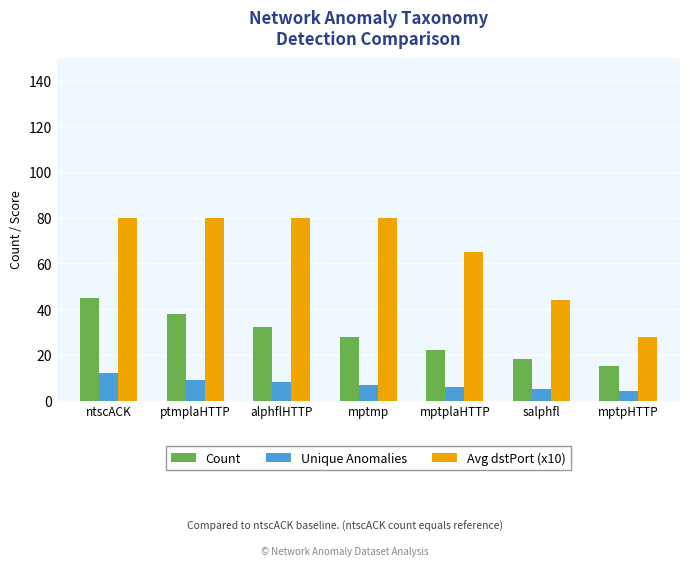

What value does the Count series have at mptpHTTP, to the nearest 10?

20